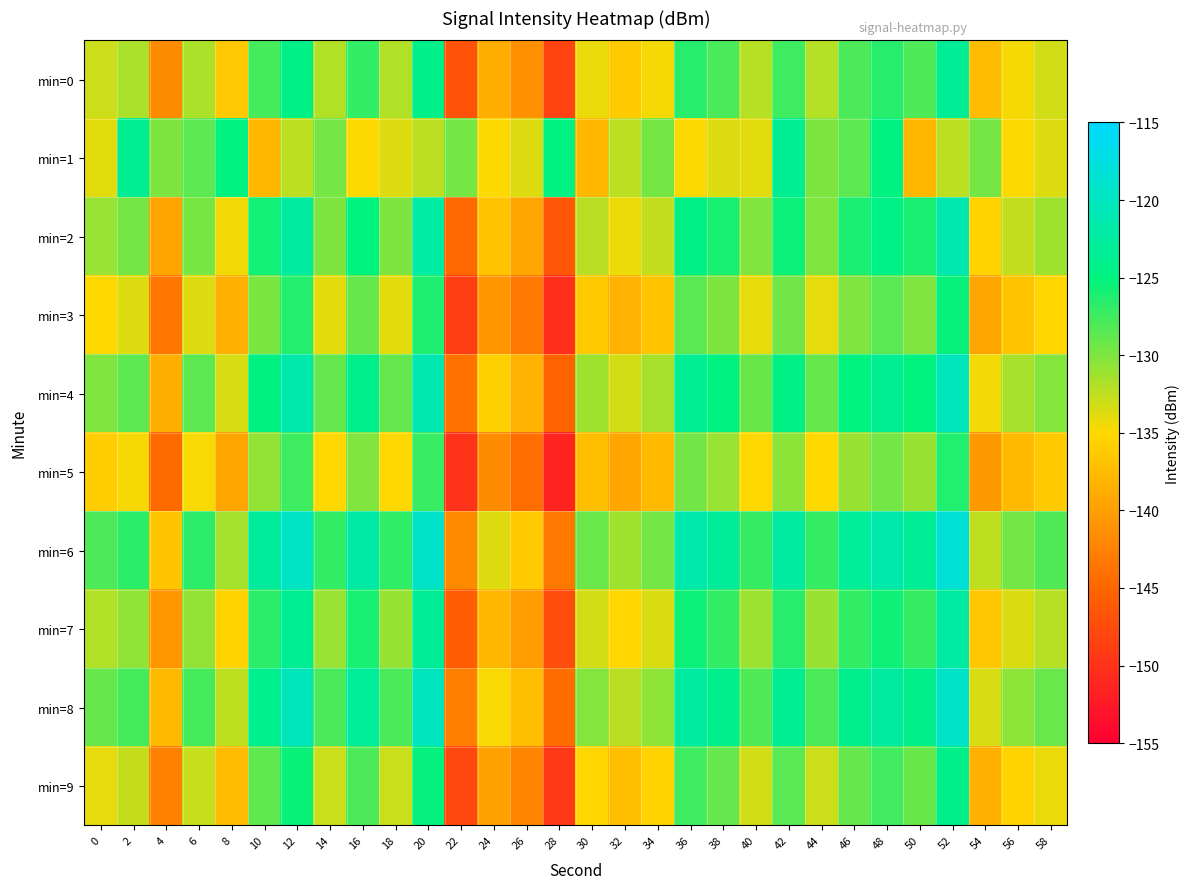

Between 56 and 18, which is larger?

18